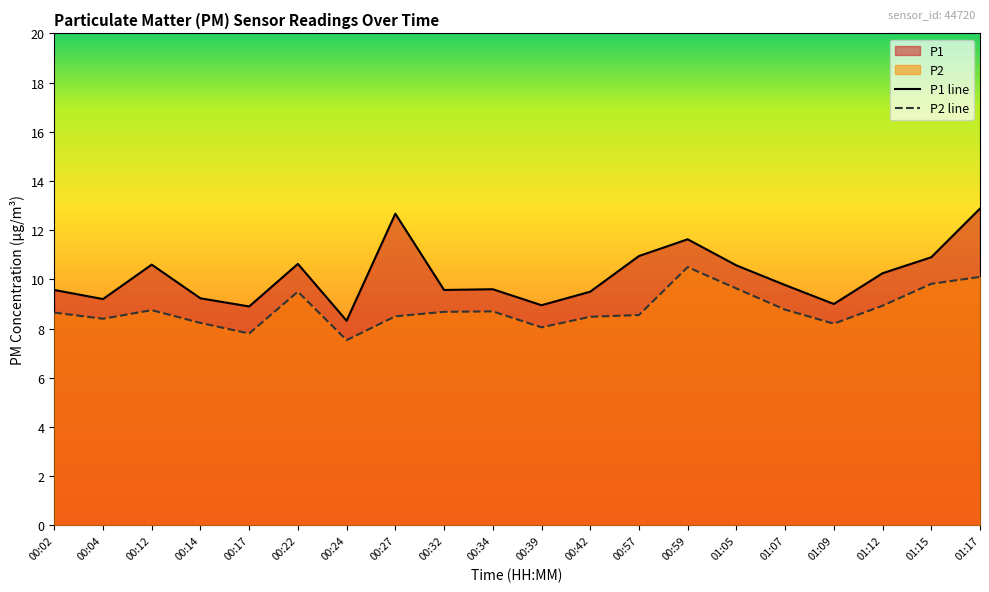

Rank the series by their average value, from highest to lowest.

P1 line, P2 line